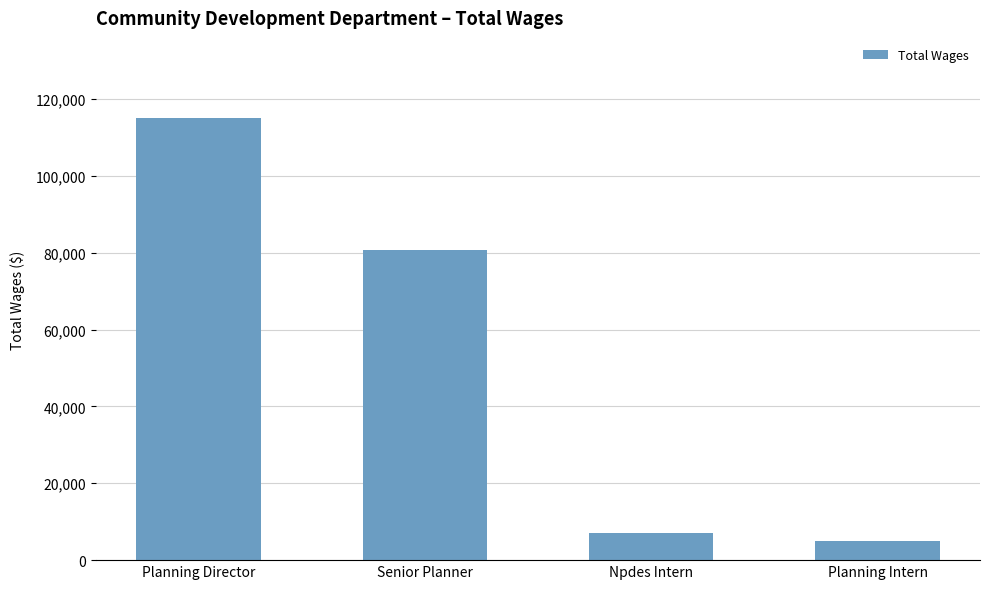

Rank the categories by value from highest to lowest.

Planning Director, Senior Planner, Npdes Intern, Planning Intern